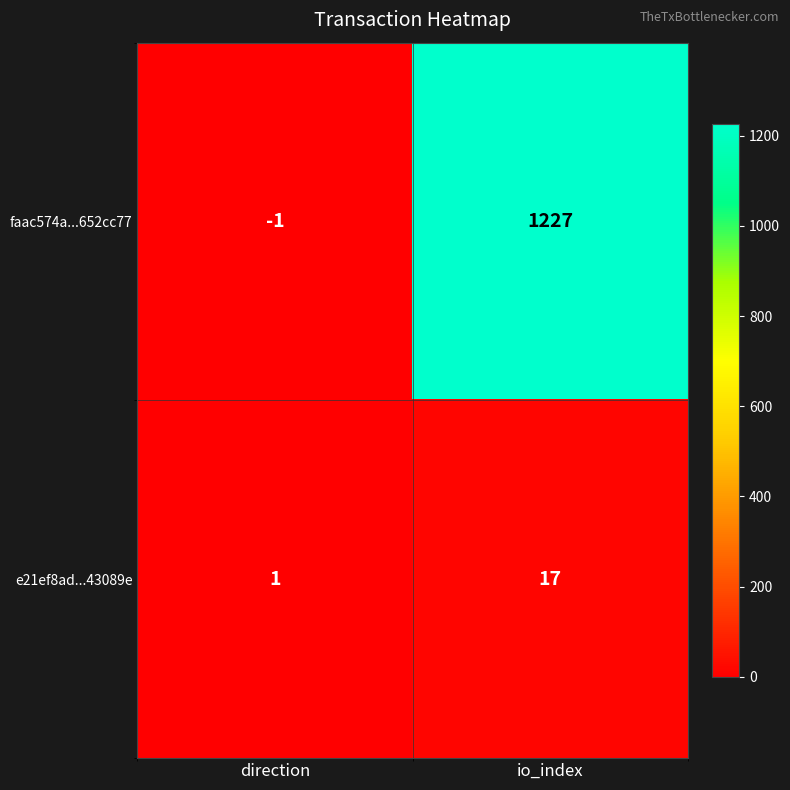

True or false: faac574a...652cc77 has a value of 327 at io_index.

False